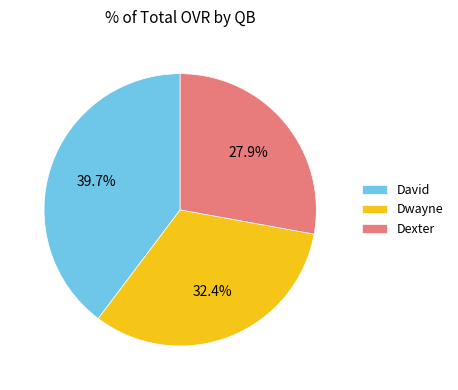

How many slices are in this pie chart?

3